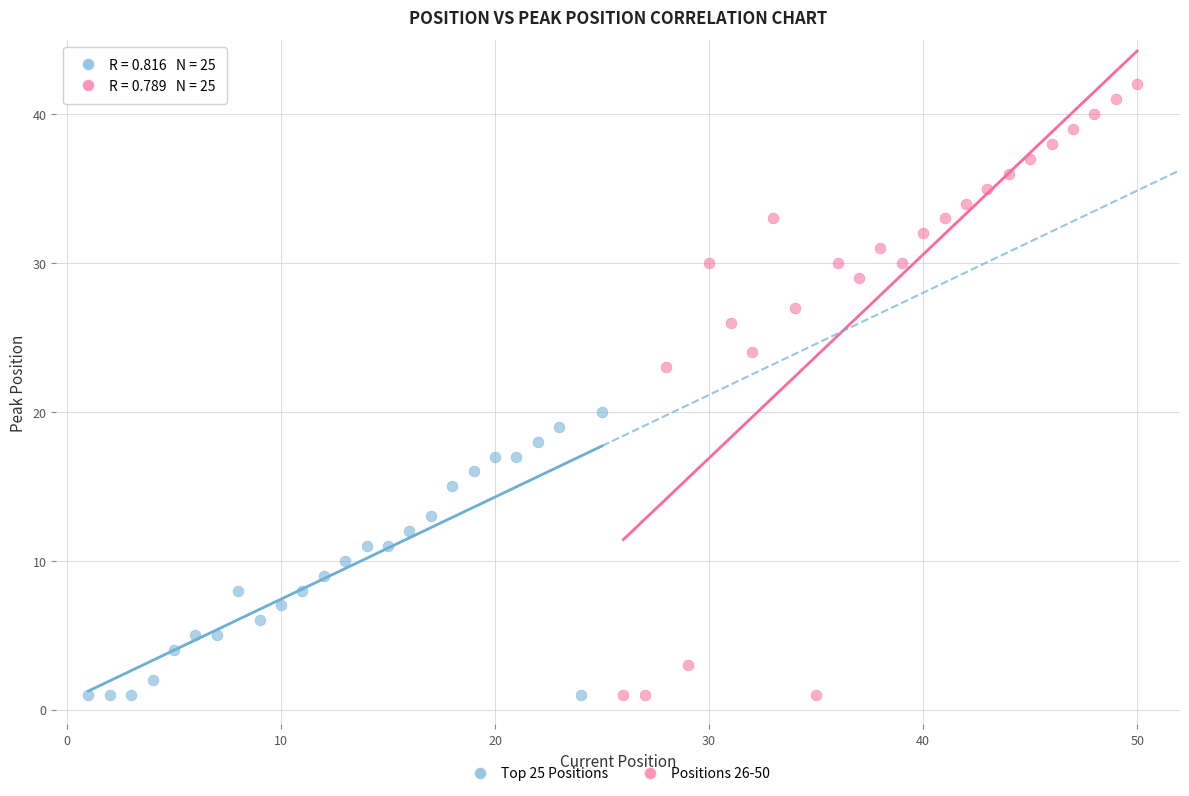

What are all the series names shown in the legend?

Top 25 Positions, Positions 26-50